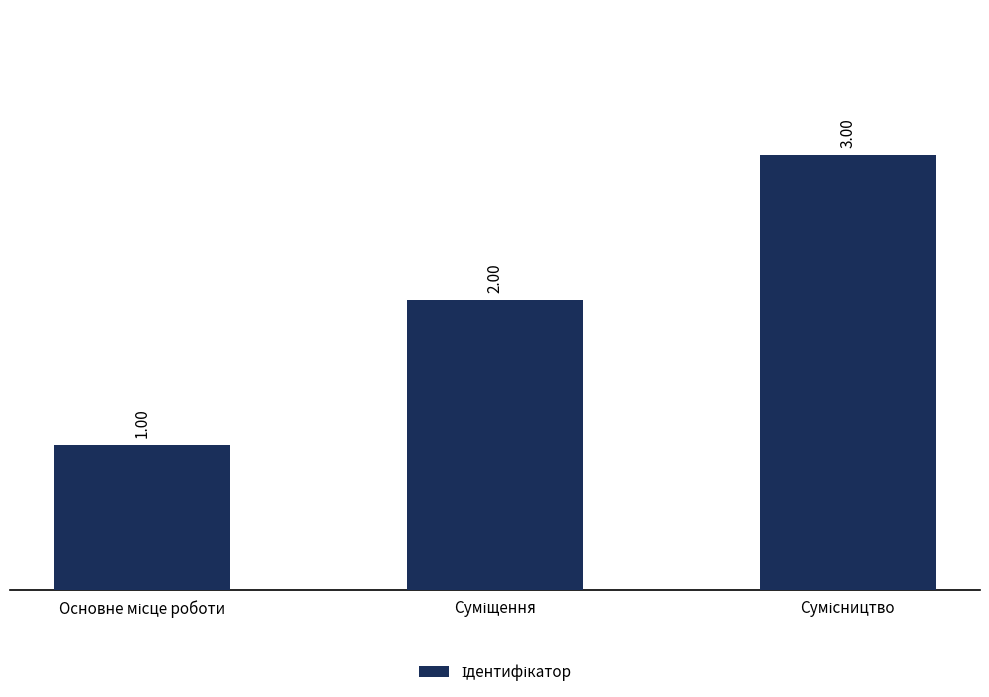

What is the sum of all values?

6